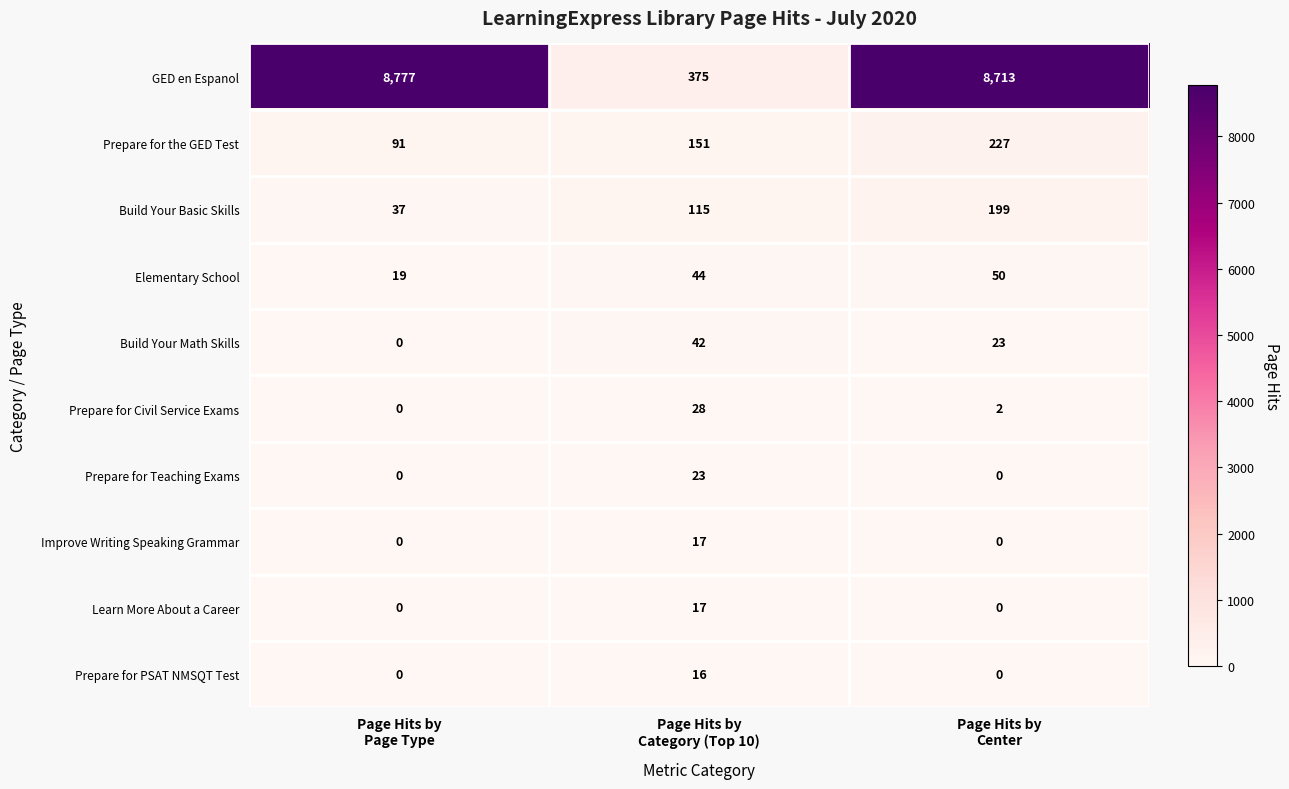

Between Page Hits by
Page Type and Page Hits by
Category (Top 10), which series saw the biggest shift?

GED en Espanol